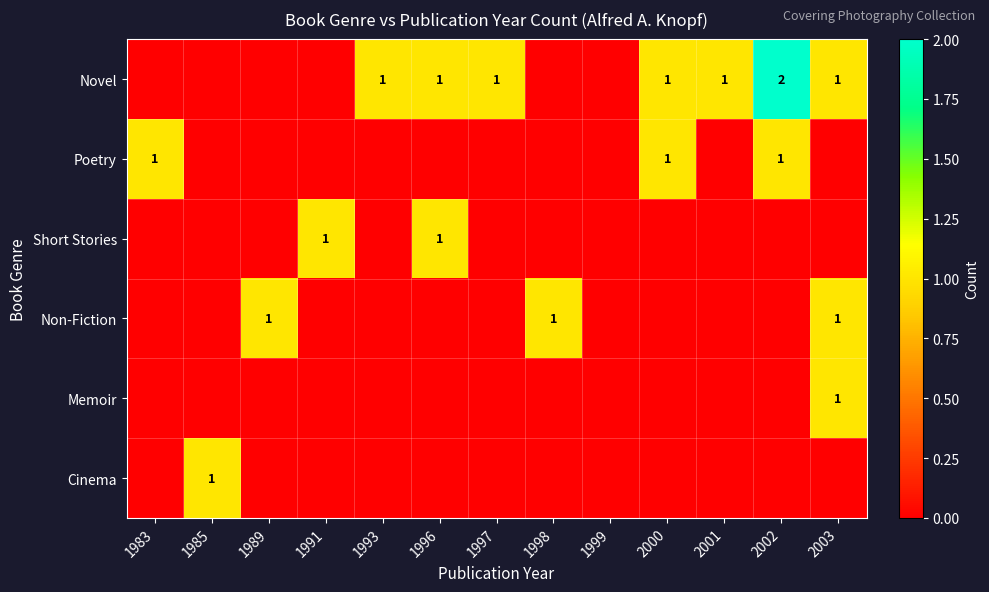

The value of Cinema at 1985 is 0. True or false?

False